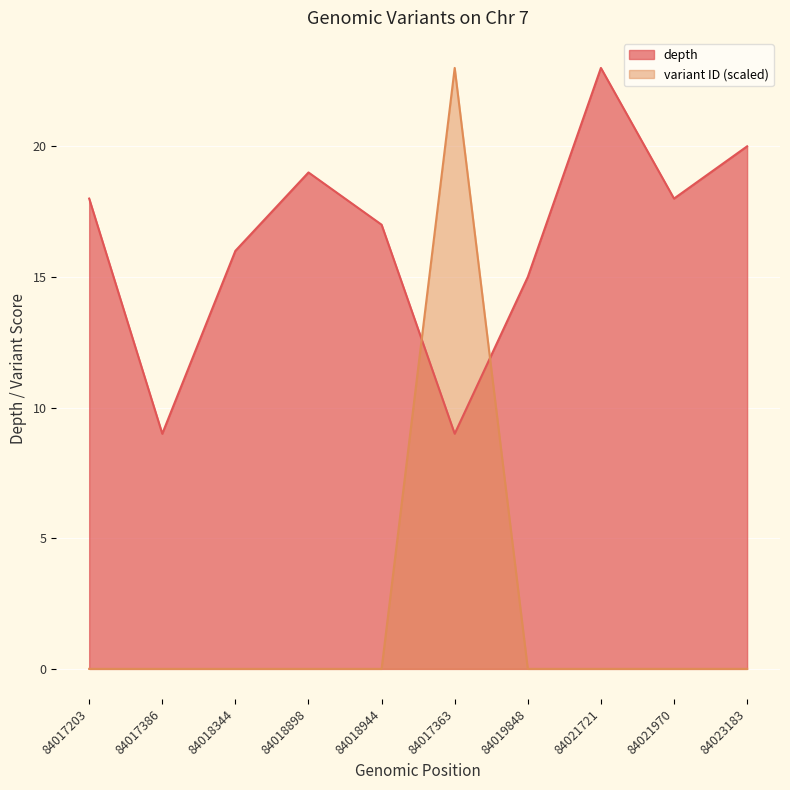

Reading left to right, transcribe all the data shown in this chart.

depth: 18.0	9.0	16.0	19.0	17.0	9.0	15.0	23.0	18.0	20.0
variant_id_scaled: 0.0	0.0	0.0	0.0	0.0	23.0	0.0	0.0	0.0	0.0